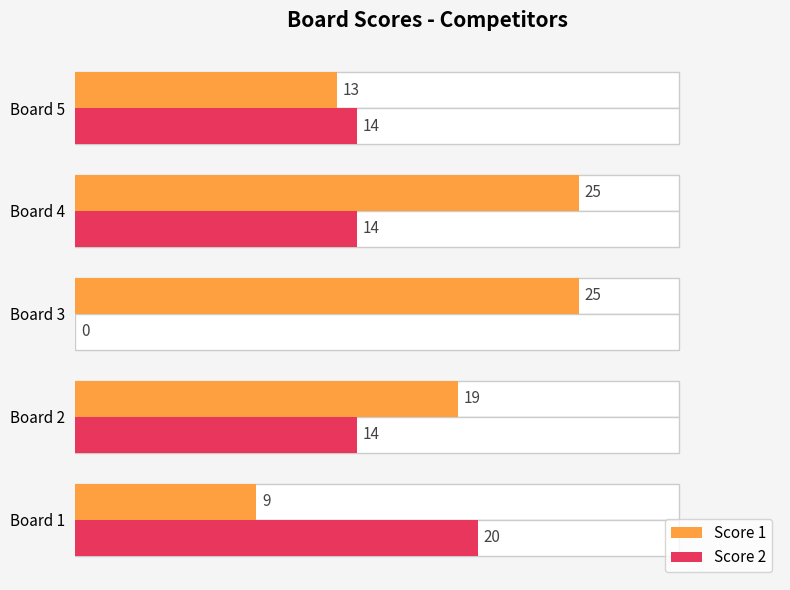

Rank the series by their average value, from highest to lowest.

Score 1, Score 2